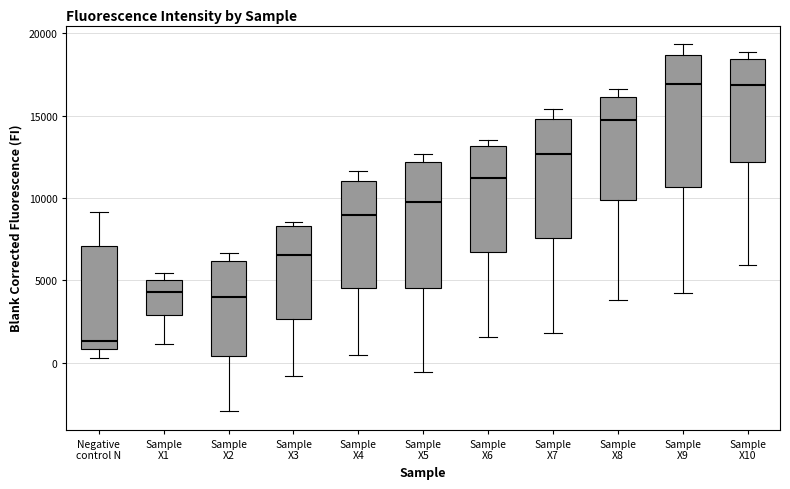

Reading left to right, transcribe this box plot: for each box, give where its median line is, the range the box spans, and where its two whiskers end, as read against the y-axis. The values are not printed on the chart, so give them approximately, as read against the axis.

Negative control N: median 1500, box 1000 to 7000, whiskers 500 to 9000
Sample X1: median 4500, box 3000 to 5000, whiskers 1000 to 5500
Sample X2: median 4000, box 500 to 6000, whiskers -3000 to 6500
Sample X3: median 6500, box 2500 to 8500, whiskers -1000 to 8500 (just above the box's upper edge)
Sample X4: median 9000, box 4500 to 11000, whiskers 500 to 11500
Sample X5: median 10000, box 4500 to 12000, whiskers -500 to 12500
Sample X6: median 11000, box 6500 to 13000, whiskers 1500 to 13500
Sample X7: median 12500, box 7500 to 15000, whiskers 2000 to 15500
Sample X8: median 14500, box 10000 to 16000, whiskers 4000 to 16500
Sample X9: median 17000, box 10500 to 18500, whiskers 4000 to 19500
Sample X10: median 17000, box 12000 to 18500, whiskers 6000 to 19000